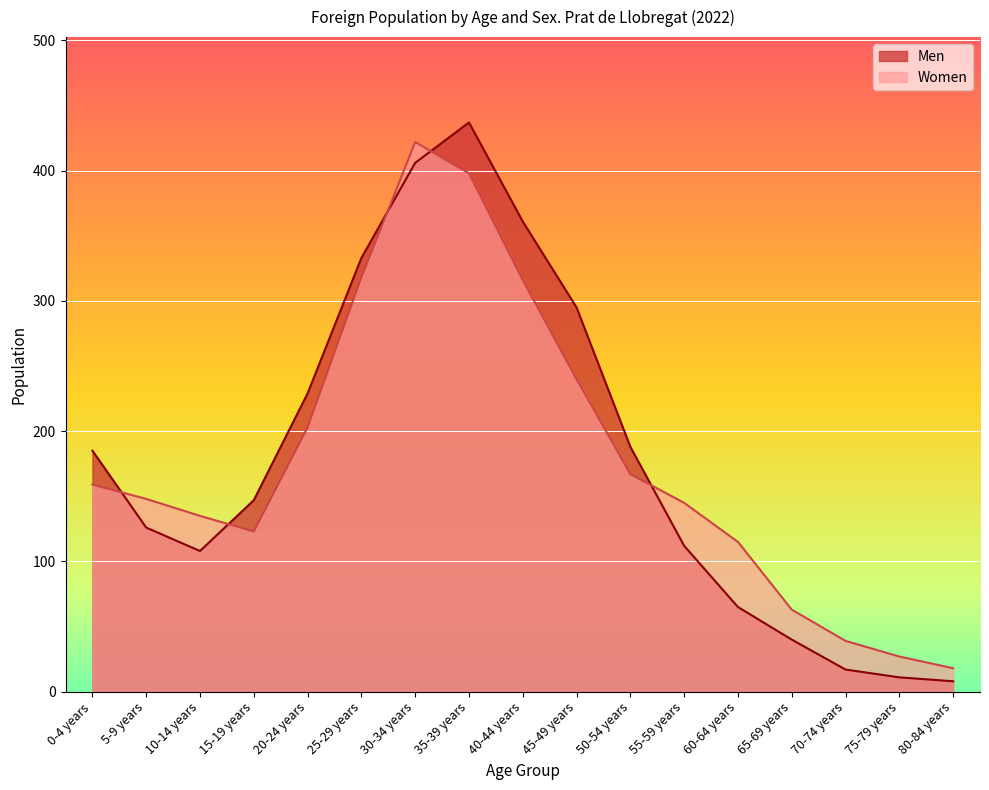

Reading left to right, list all the values displayed in this chart.

Men: 185	126	108	147	229	333	406	437	361	295	188	112	65	40	17	11	8
Women: 159	148	135	123	203	318	422	398	316	240	167	145	115	63	39	27	18